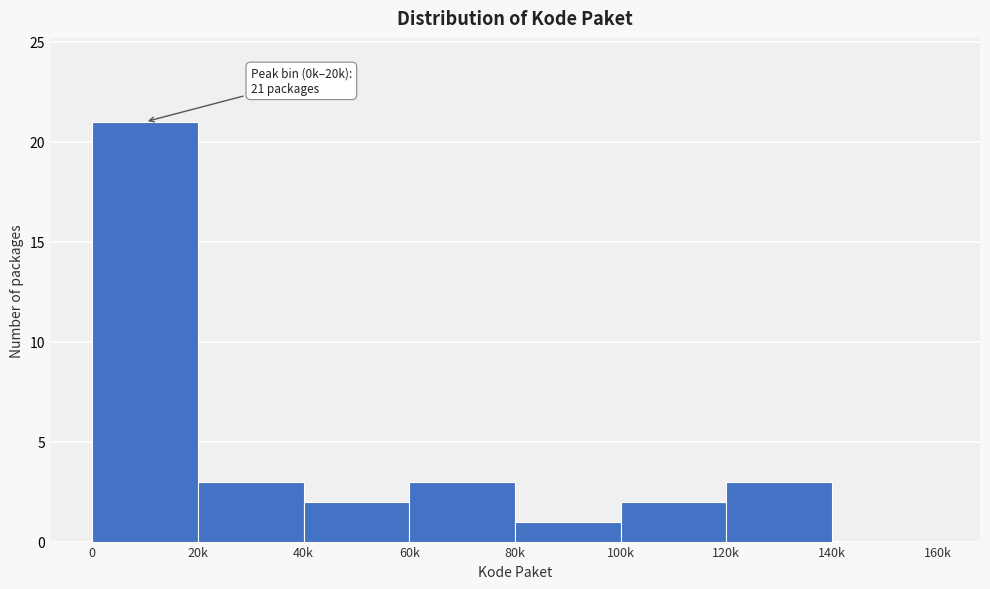

Reading left to right, transcribe all the data shown in this chart.

0=21	20k=3	40k=2	60k=3	80k=1	100k=2	120k=3	140k=0